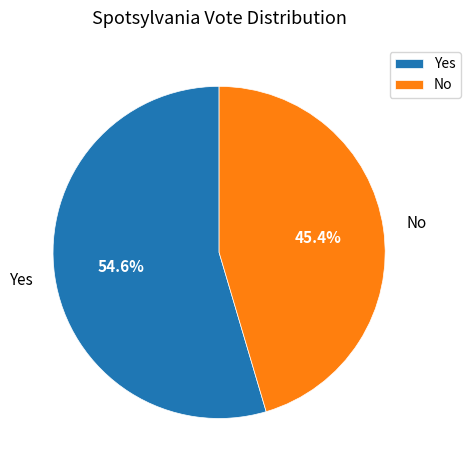

What percentage do No and Yes together represent?

100.0%